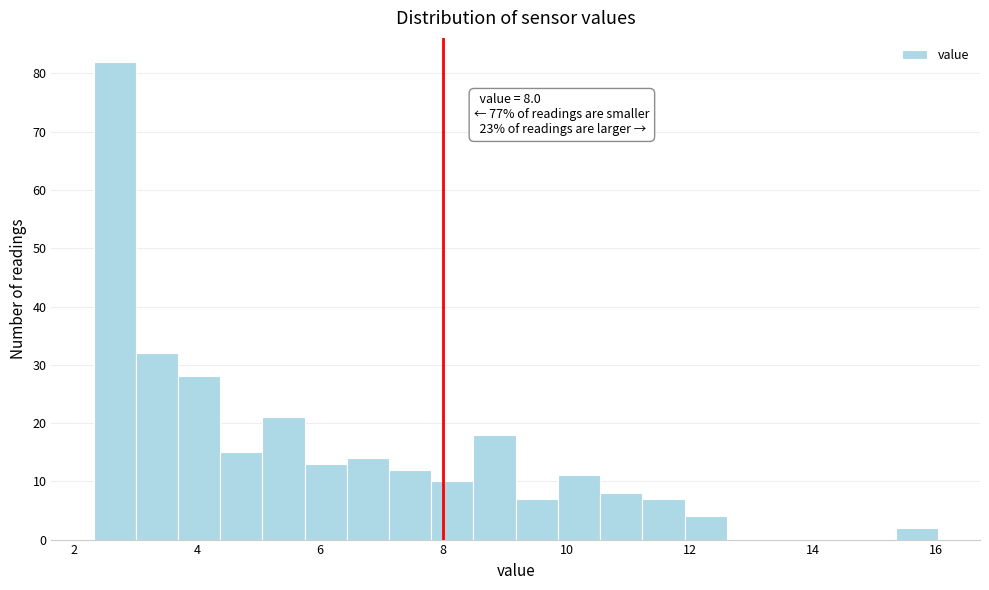

Read against the x-axis, roughly where is the centre of the tallest bar?

2.6